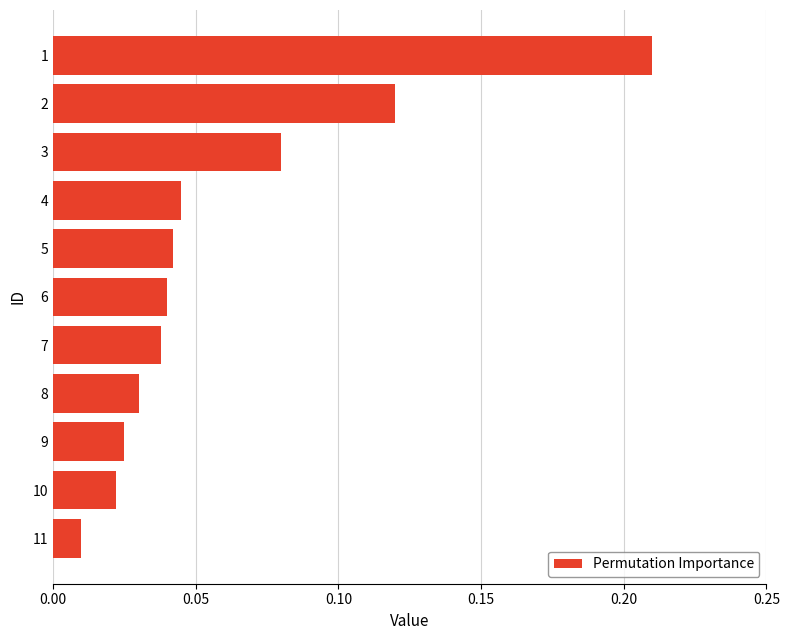

List the labels in order of value, smallest first.

11, 10, 9, 8, 7, 6, 5, 4, 3, 2, 1